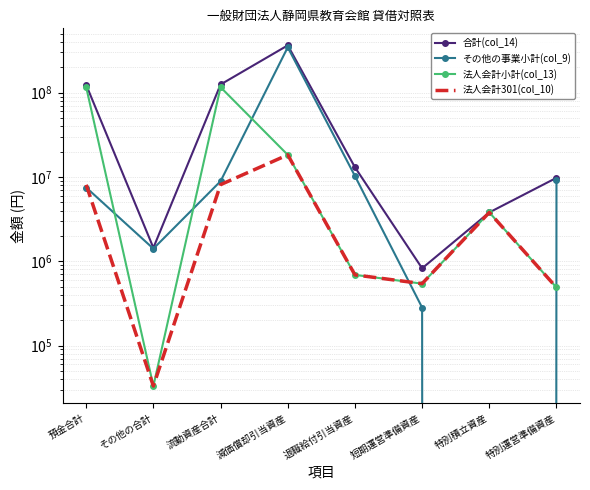

The 合計(col_14) series shows 175442457 at 流動資産合計. True or false?

False